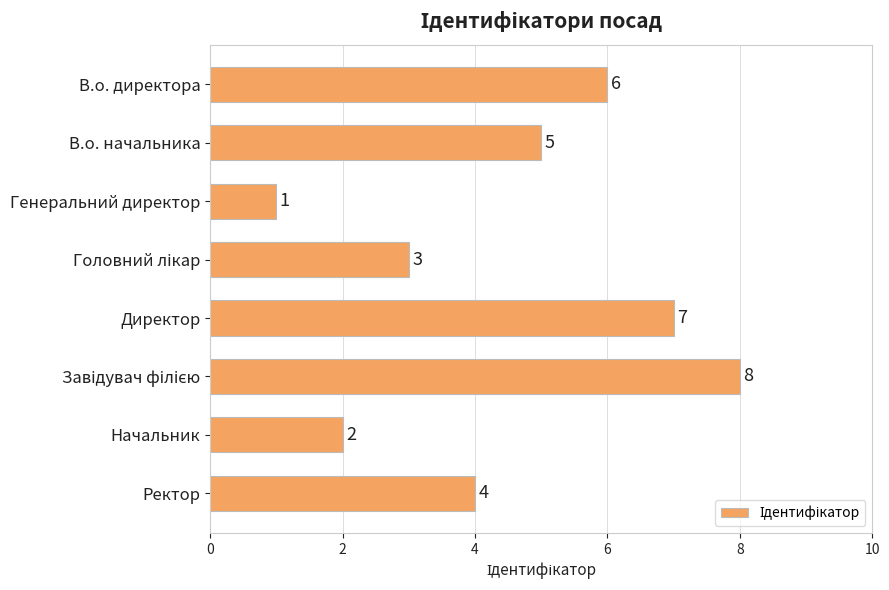

Is it true that the value at Ректор is 4?

True